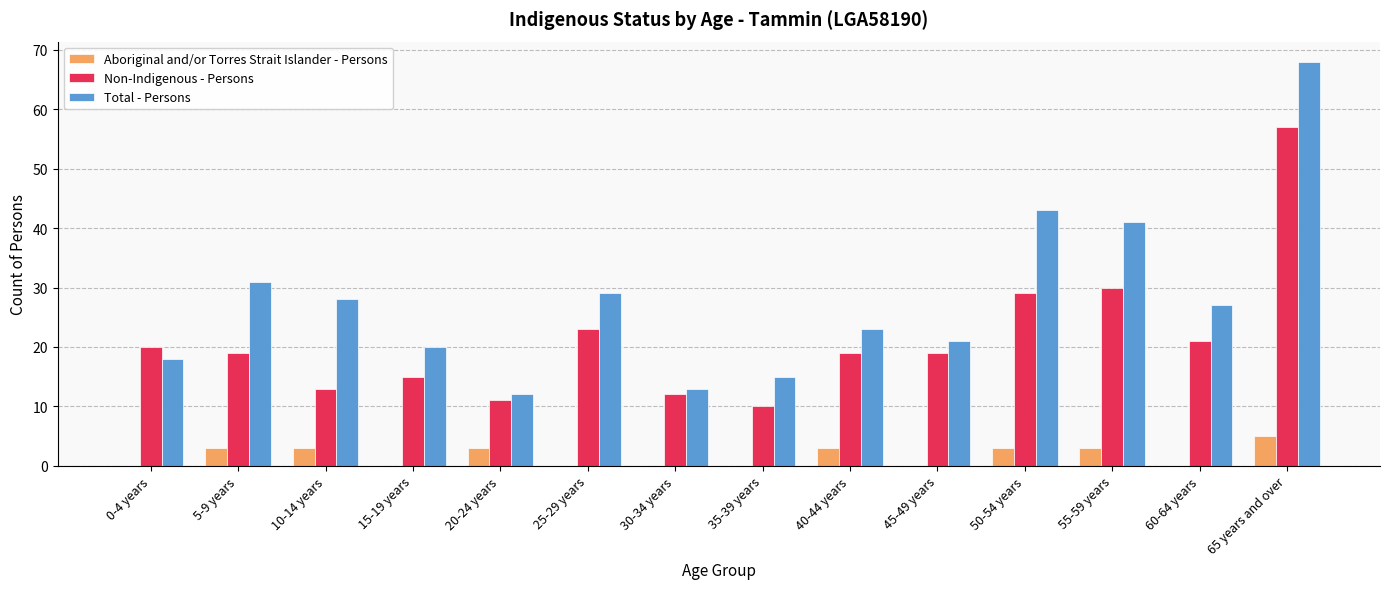

Where is Non-Indigenous - Persons nearest to the value 33?

55-59 years